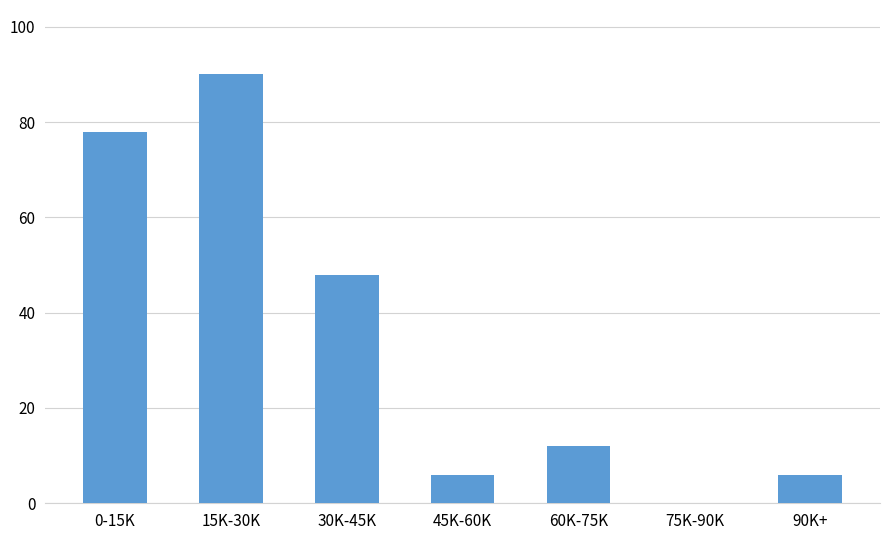

Reading left to right, transcribe all the data shown in this chart.

0-15K=78	15K-30K=90	30K-45K=48	45K-60K=6	60K-75K=12	75K-90K=0	90K+=6